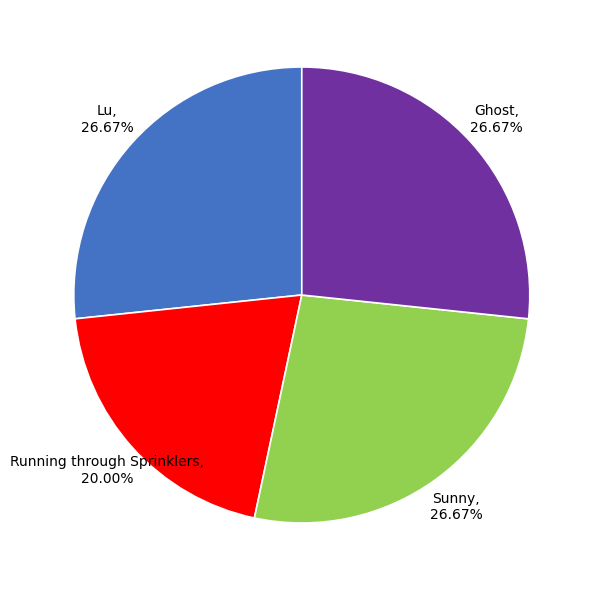

Combined, do Running through Sprinklers and Ghost account for over 50%?

No